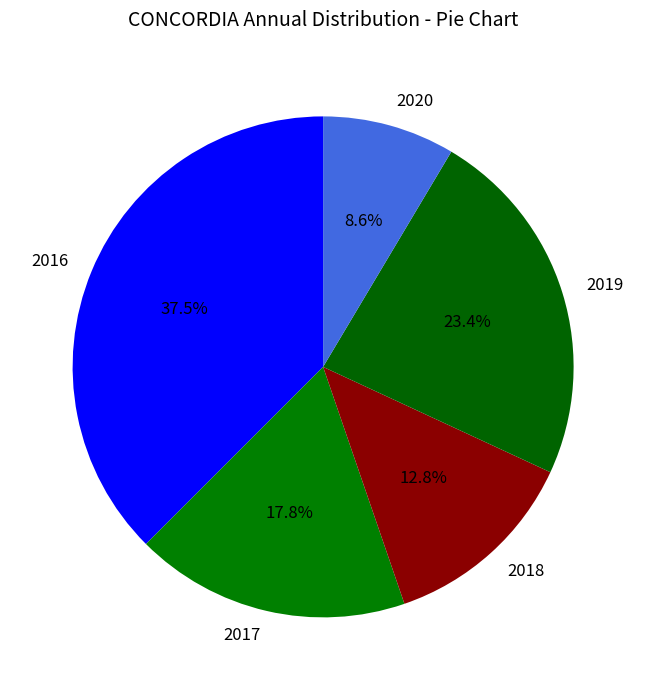

What is the largest slice in the pie chart?

2016